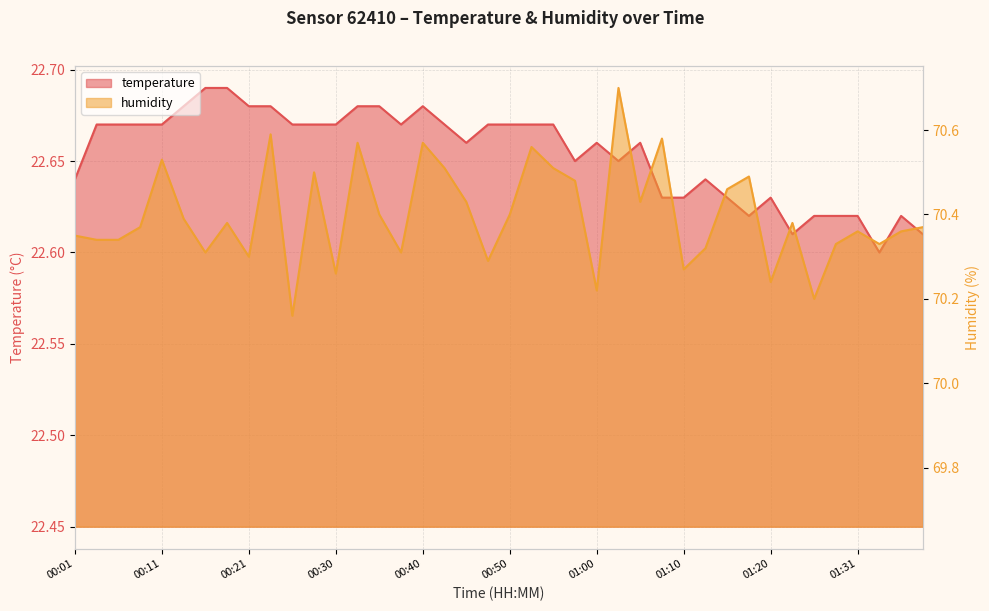

Is it true that humidity equals 70.3 at 00:21?

True